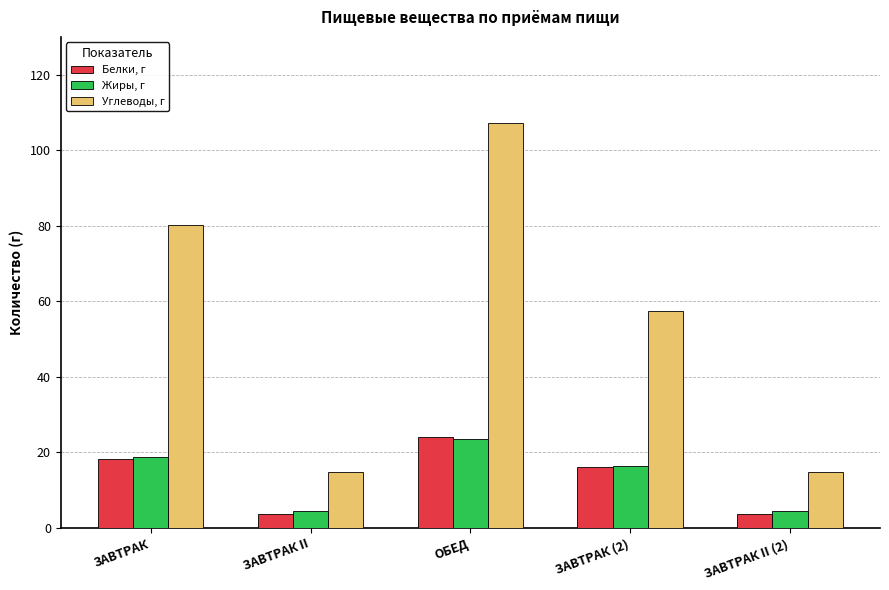

What position from the right is ЗАВТРАК II (2)?

1